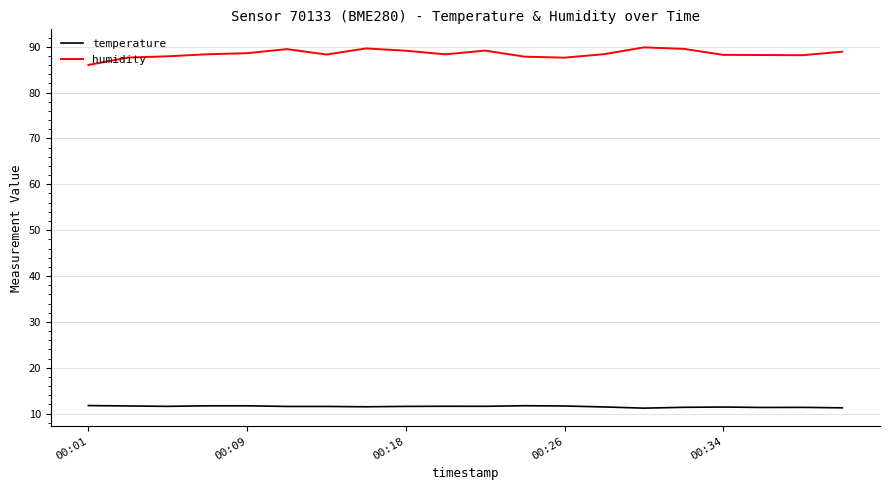

List the series in order of their peak value, highest first.

humidity, temperature